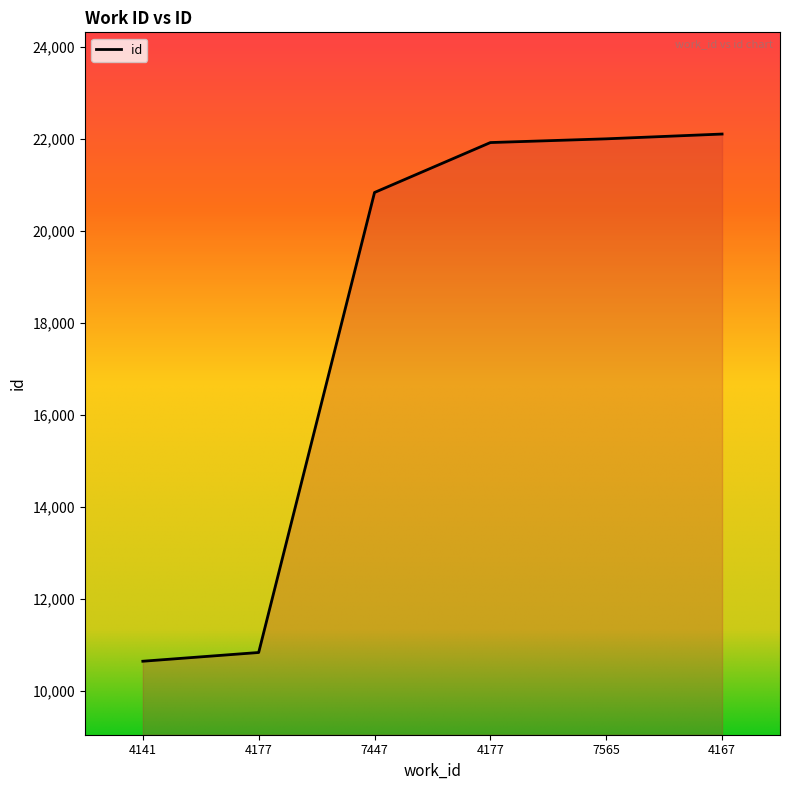

What is the ratio of the value at 4141 to the value at 7565?

0.5